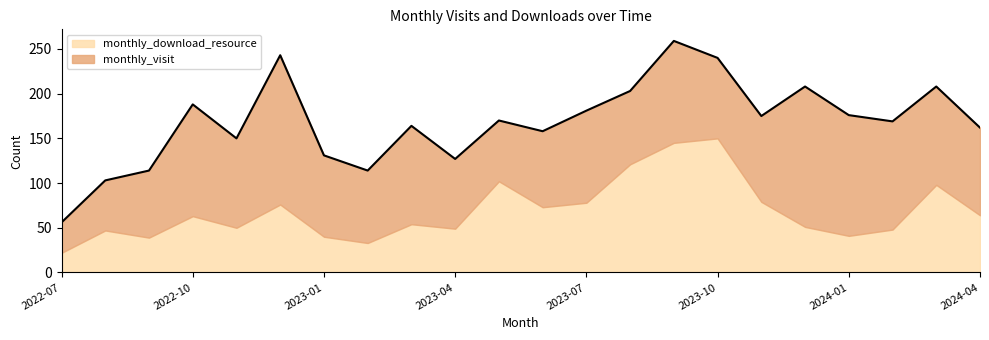

At 2023-07, list the series in order from smallest to largest.

monthly_download_resource, monthly_visit